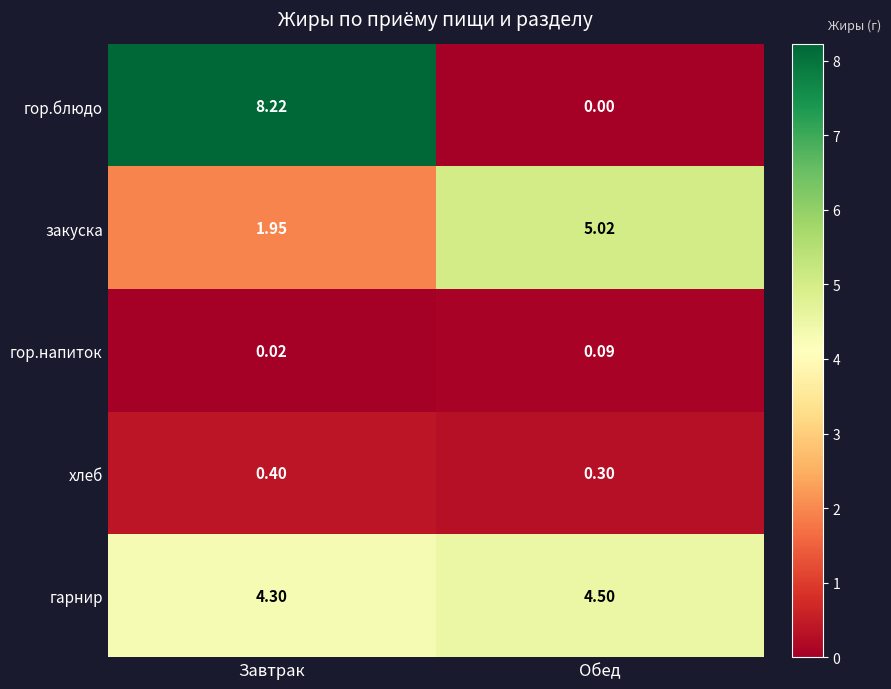

Rank the series at Завтрак from highest to lowest value.

гор.блюдо, гарнир, закуска, хлеб, гор.напиток